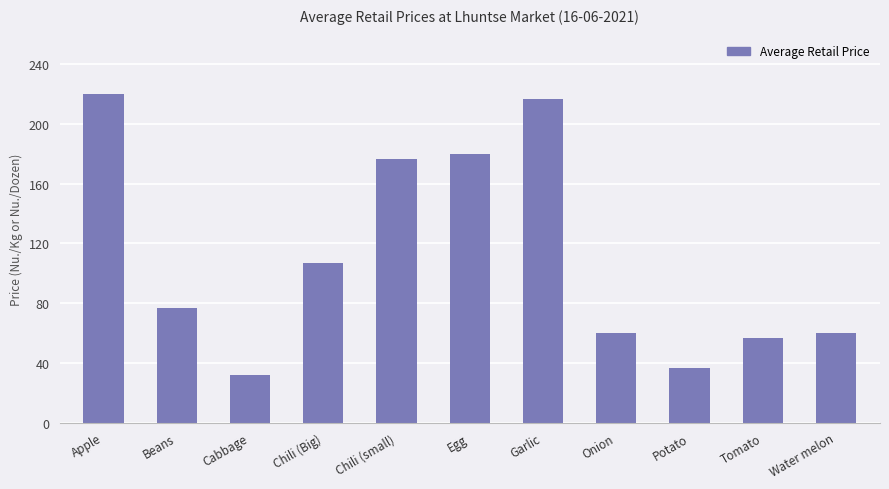

Reading left to right, extract all data points from this chart.

Apple=220.0	Beans=76.7	Cabbage=31.7	Chili (Big)=106.7	Chili (small)=176.7	Egg=180.0	Garlic=216.7	Onion=60.0	Potato=36.7	Tomato=56.7	Water melon=60.0